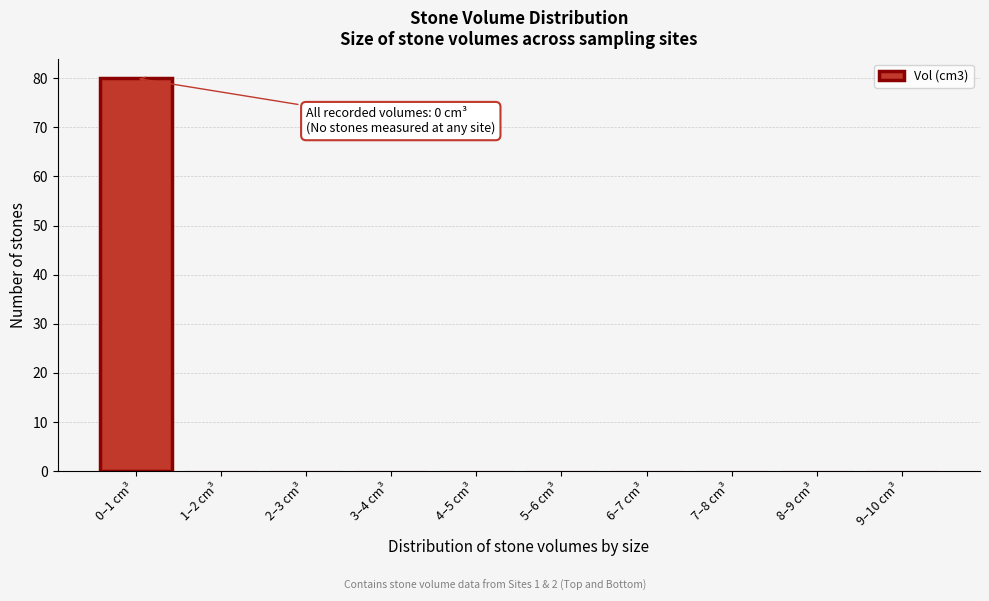

Reading right to left, what are all the values shown in this chart?

9–10 cm³=0	8–9 cm³=0	7–8 cm³=0	6–7 cm³=0	5–6 cm³=0	4–5 cm³=0	3–4 cm³=0	2–3 cm³=0	1–2 cm³=0	0–1 cm³=80